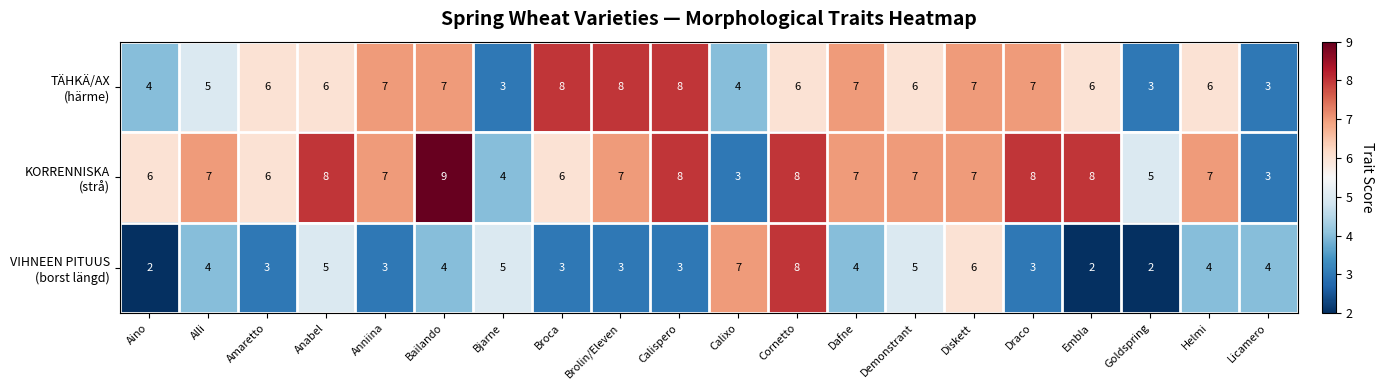

At which category is the sum across all series the highest?

Cornetto